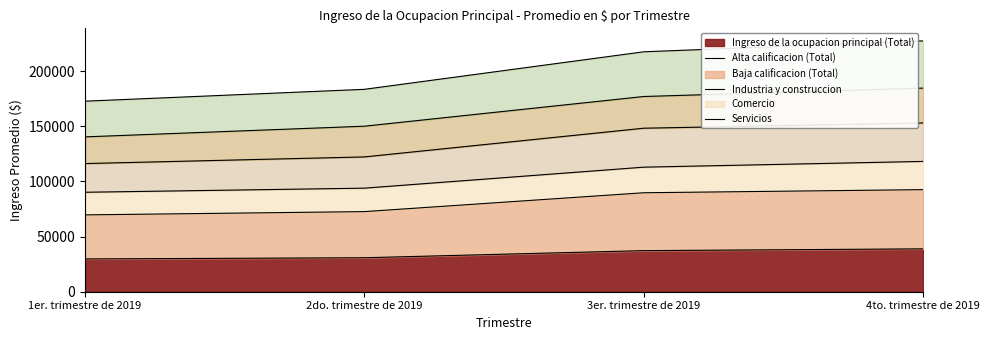

What is the difference between the maximum and minimum values in the Alta calificacion (Total) series?

22876